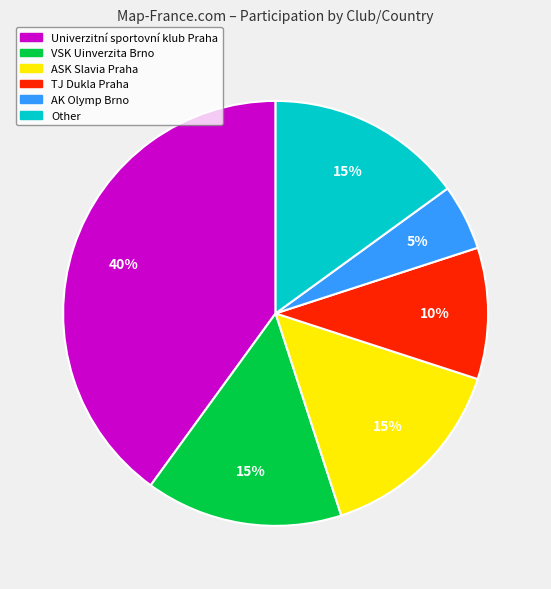

Is AK Olymp Brno the majority of the pie?

No